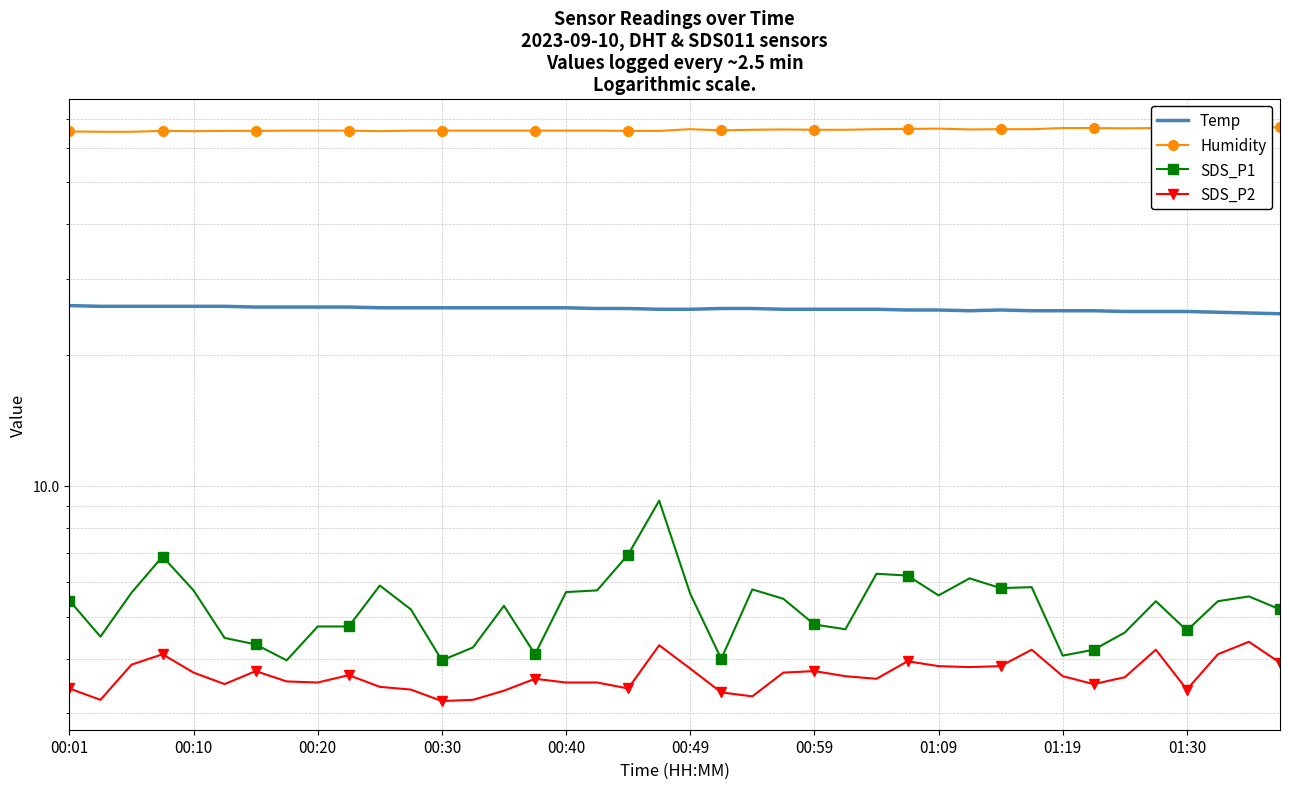

What is the difference between the second highest and second lowest values in the Humidity series?

1.5